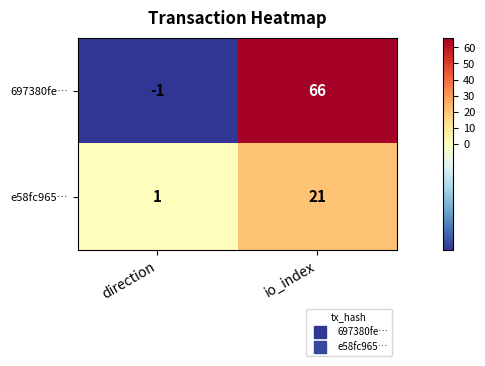

What is the average value of the e58fc965… series?

11